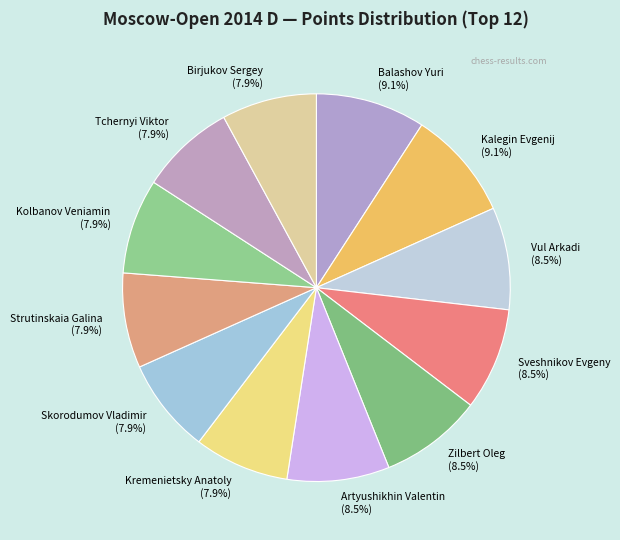

Is it true that Vul Arkadi is 1% of the pie?

False